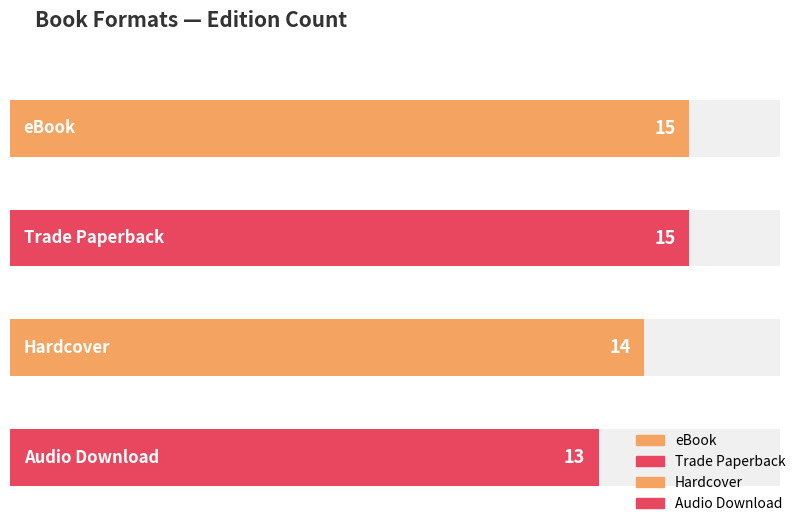

What is the value of the 4th bar from the left?

13